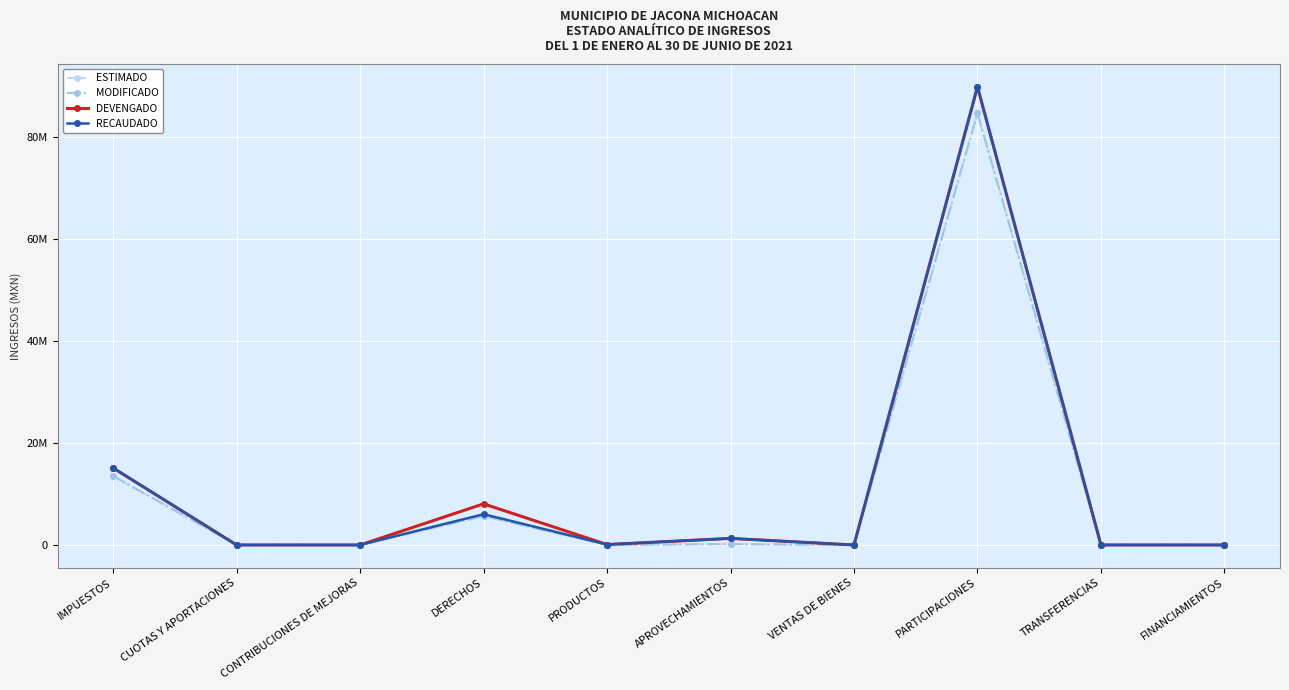

True or false: ESTIMADO and MODIFICADO intersect in this chart.

False